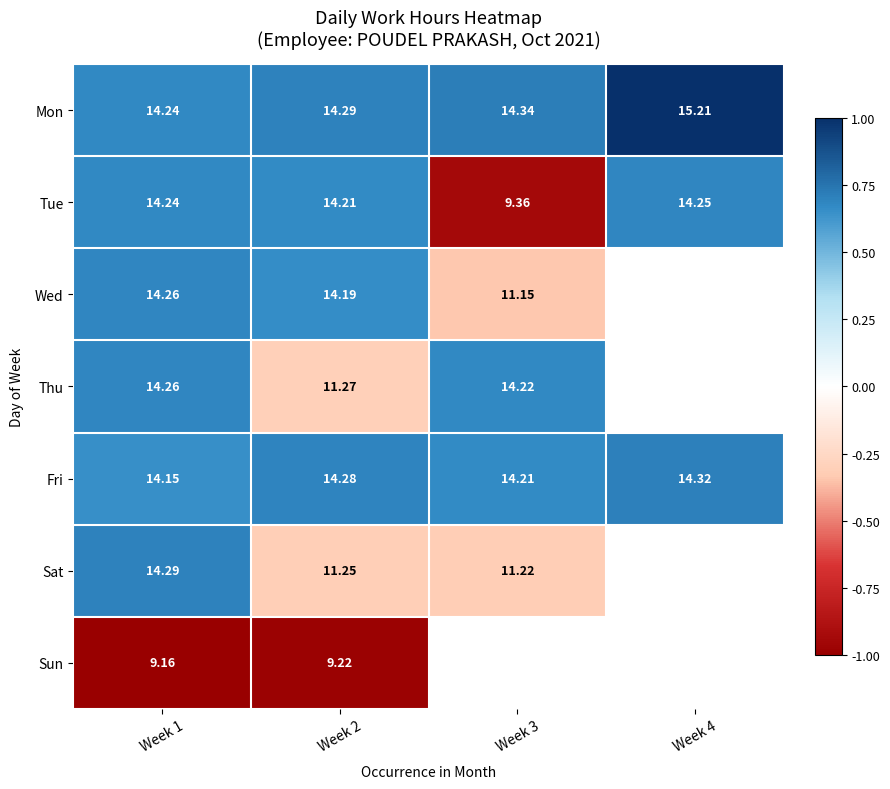

Is the value of Fri at Week 3 greater than the value of Thu at Week 2?

Yes